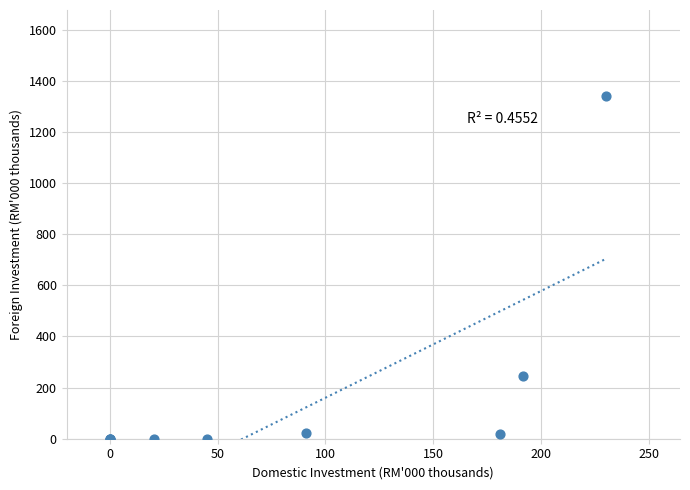

What Y value in the scatter plot is closest to 670?

244.1